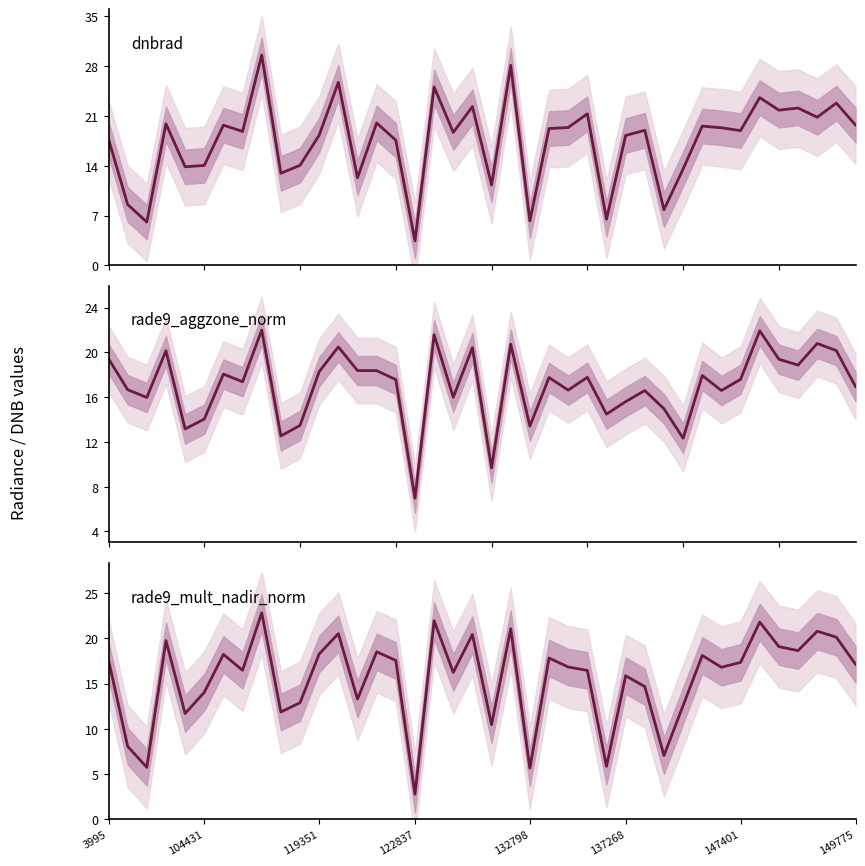

Which series ends up on top after the final intersection of rade9_aggzone_norm and rade9_mult_nadir_norm?

rade9_mult_nadir_norm